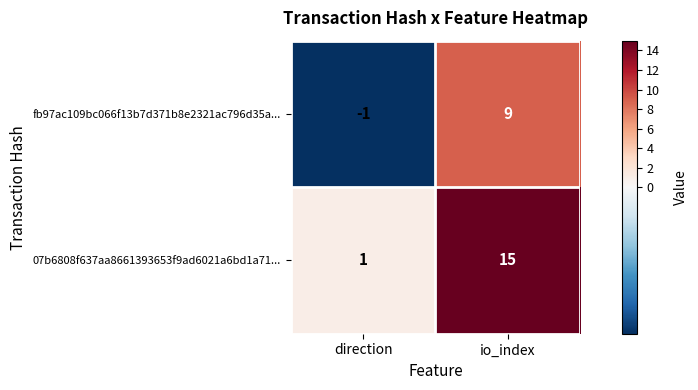

At which label is 07b6808f637aa8661393653f9ad6021a6bd1a71... closest to 8?

direction